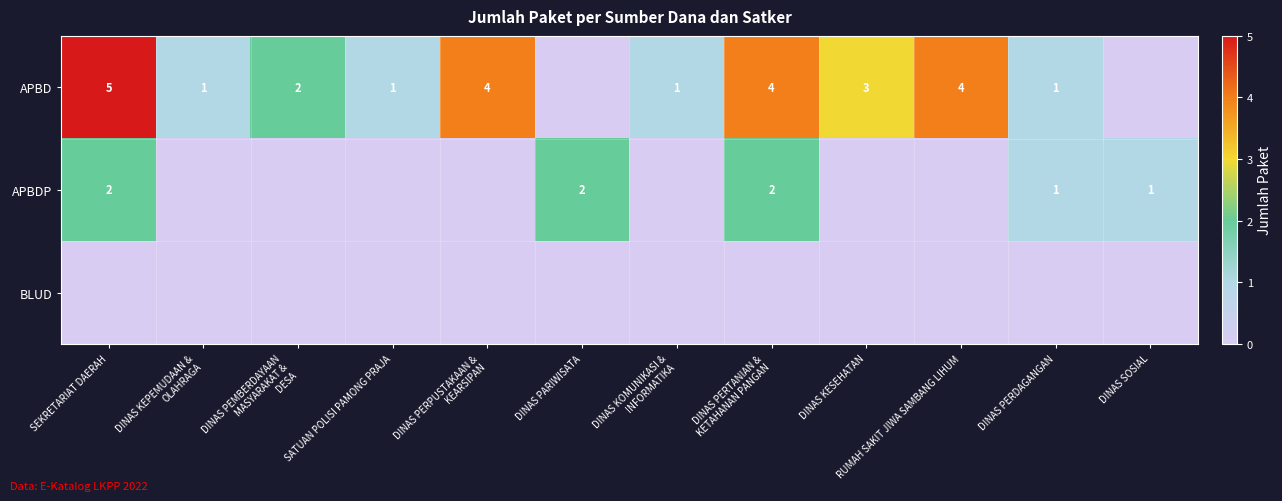

The value of APBD at RUMAH SAKIT JIWA SAMBANG LIHUM is 4. True or false?

True